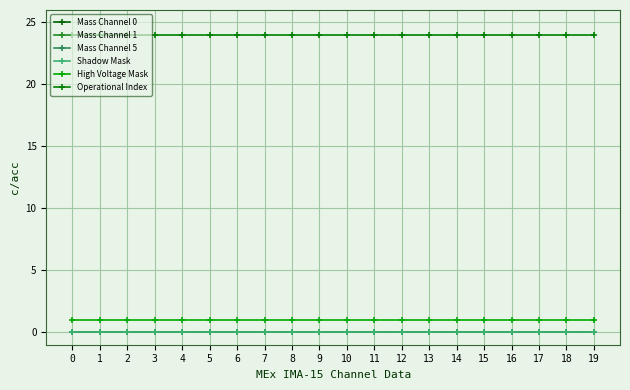

Which series has the largest range (max minus min)?

Mass Channel 0